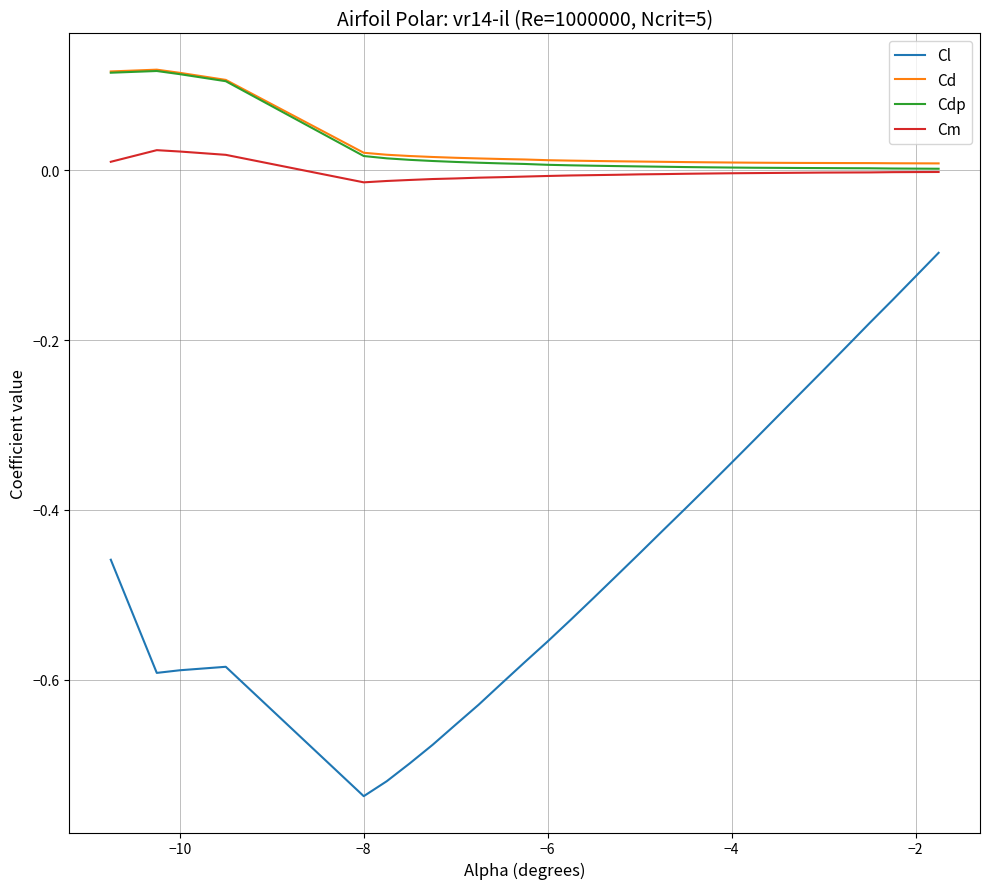

Which series has the largest range (max minus min)?

Cl